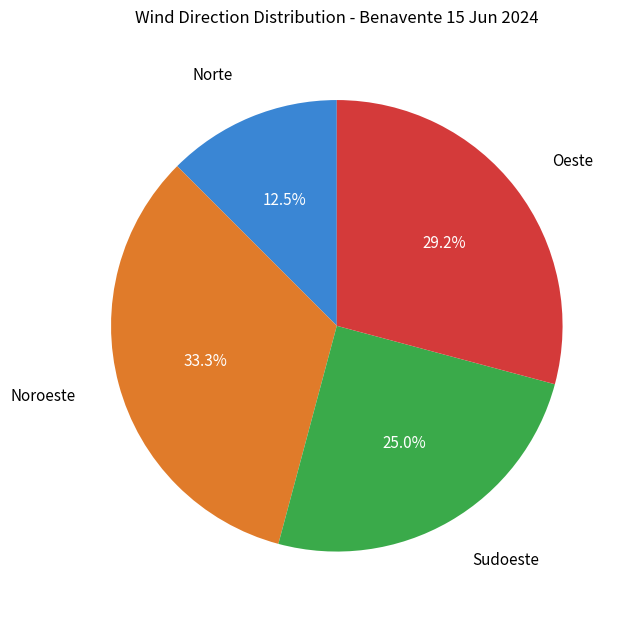

How much of the chart is everything except Noroeste?

66.7%